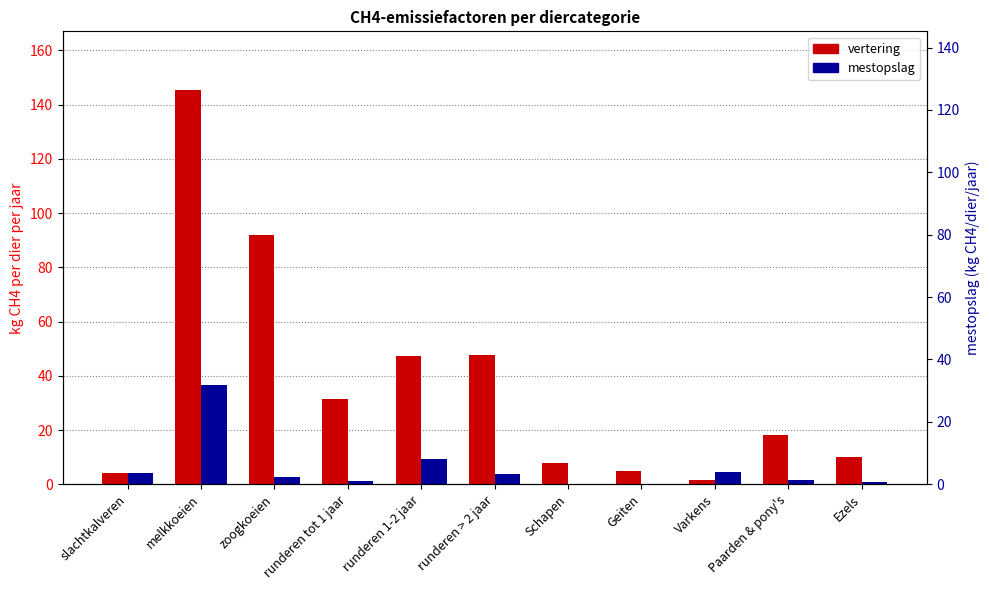

At which label does mestopslag reach its peak?

melkkoeien